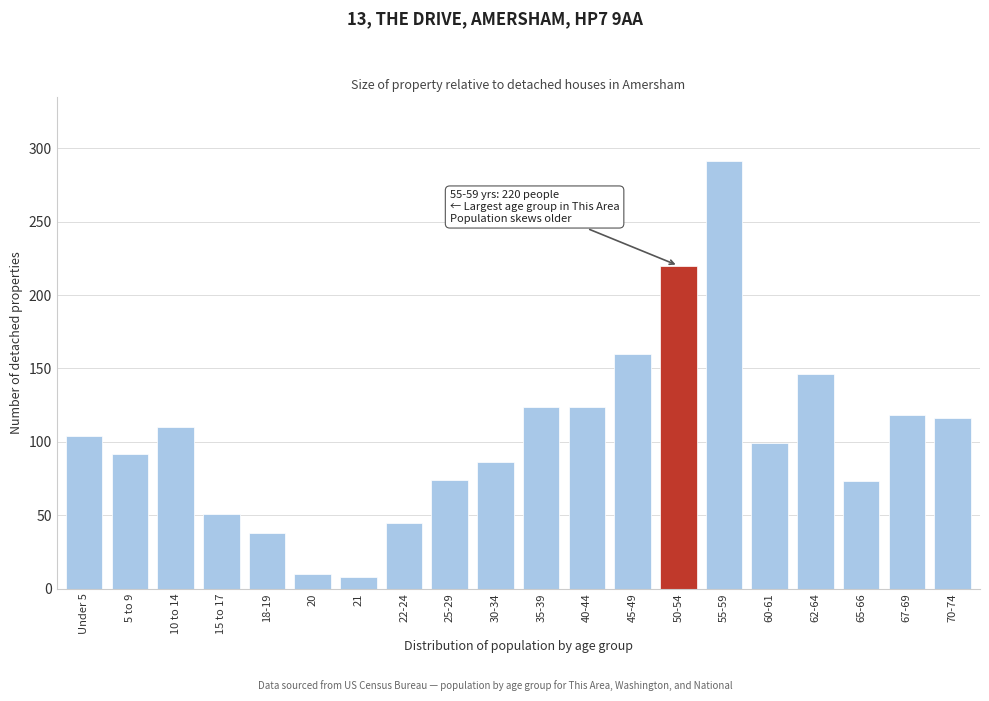

What is the maximum value shown in the chart?

291